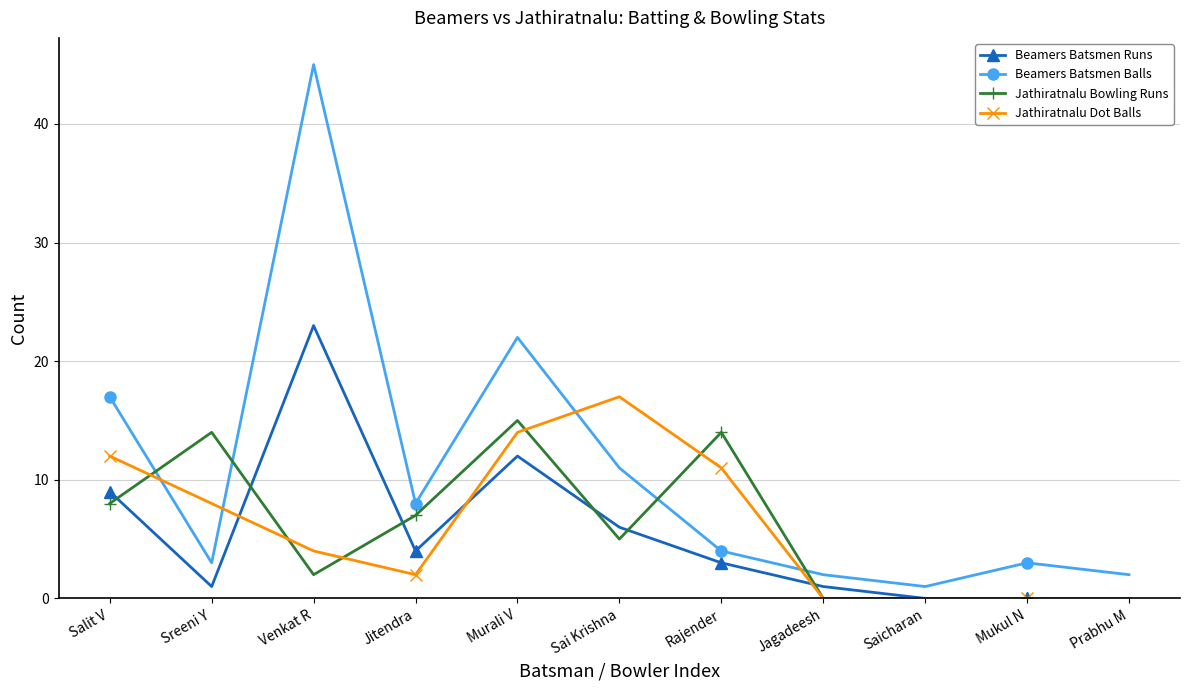

What position from the left is Rajender?

7